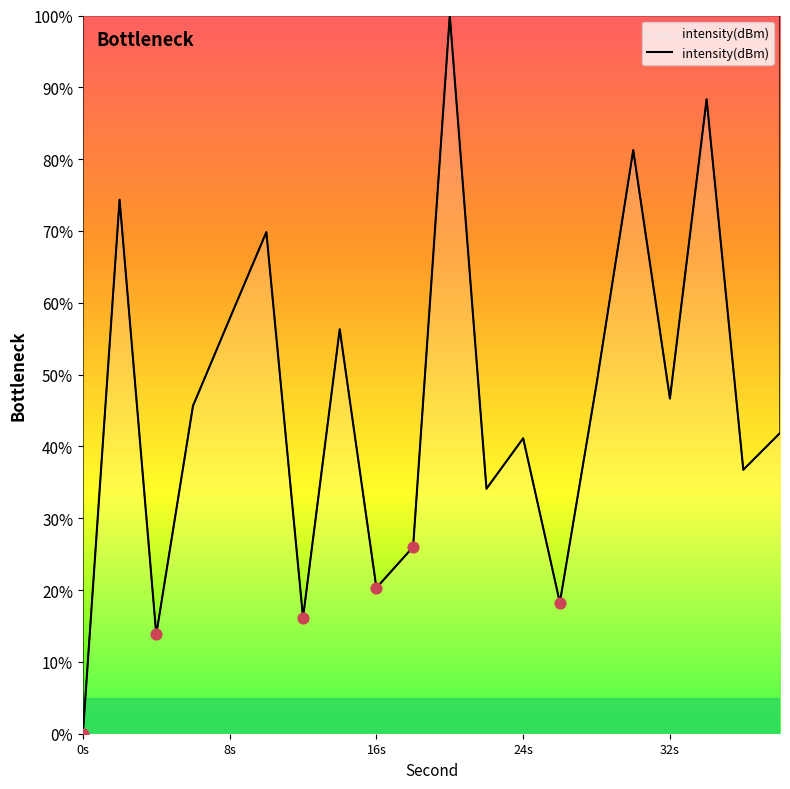

What is the maximum value shown in the chart?

100.0